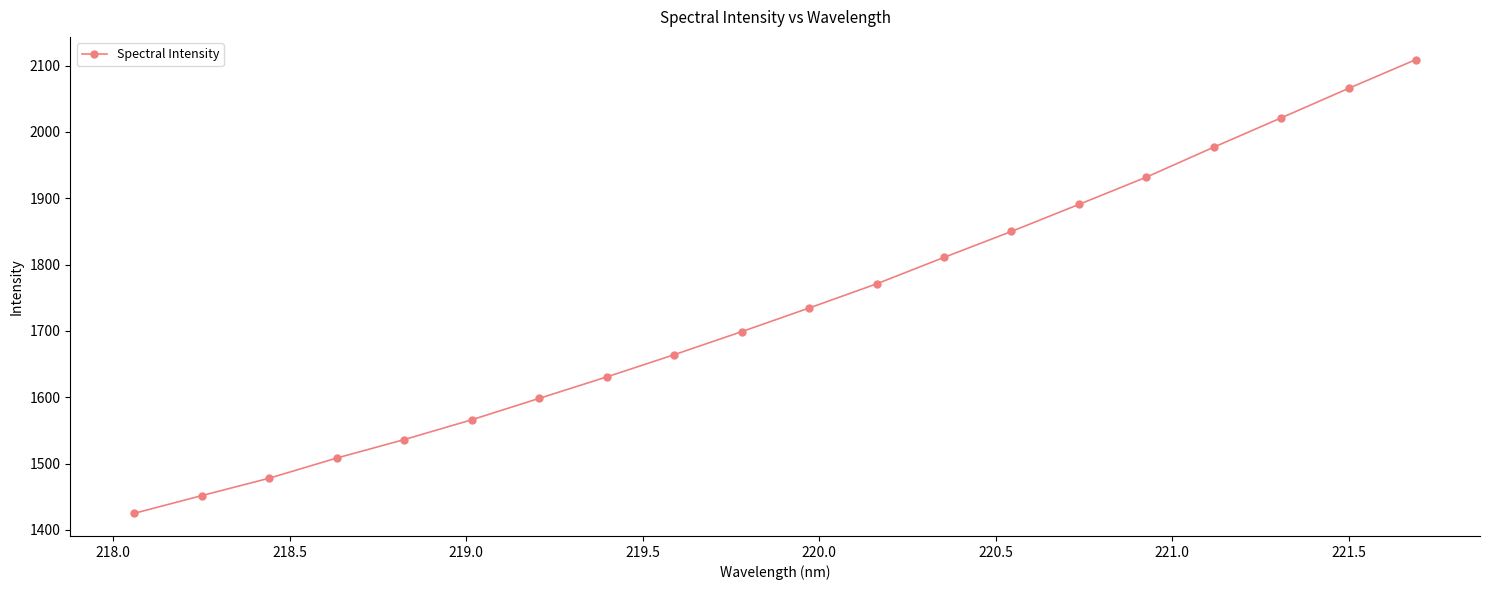

What is the difference between the maximum and second lowest values?

657.5